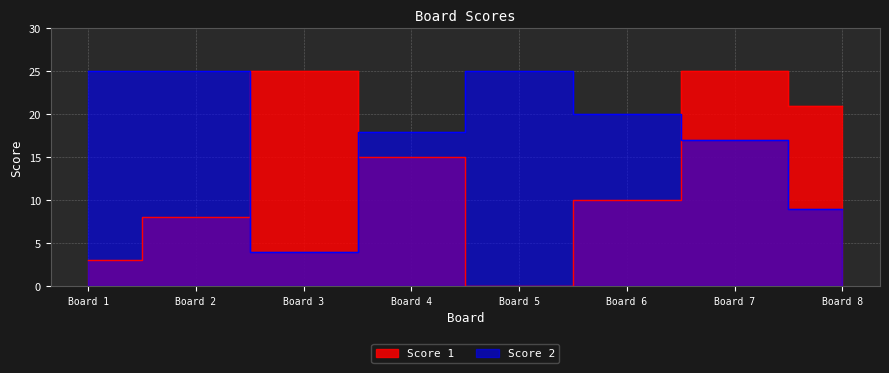

List the labels in order of Score 1 value, smallest first.

Board 5, Board 1, Board 2, Board 6, Board 4, Board 8, Board 3, Board 7